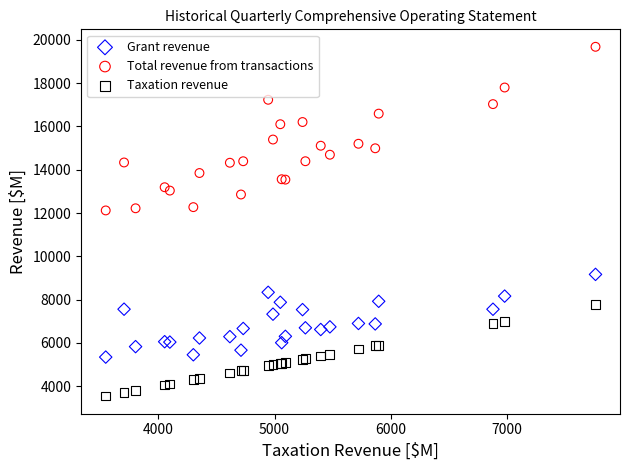

What is the X range (max minus min) for the scatter plot?

4216.3